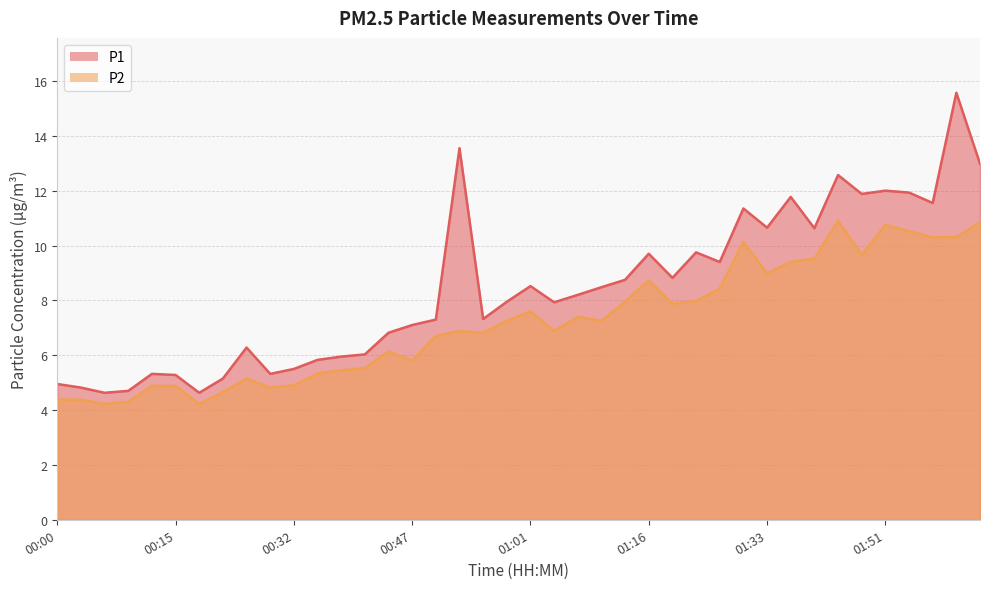

How many data points does each series have?

40